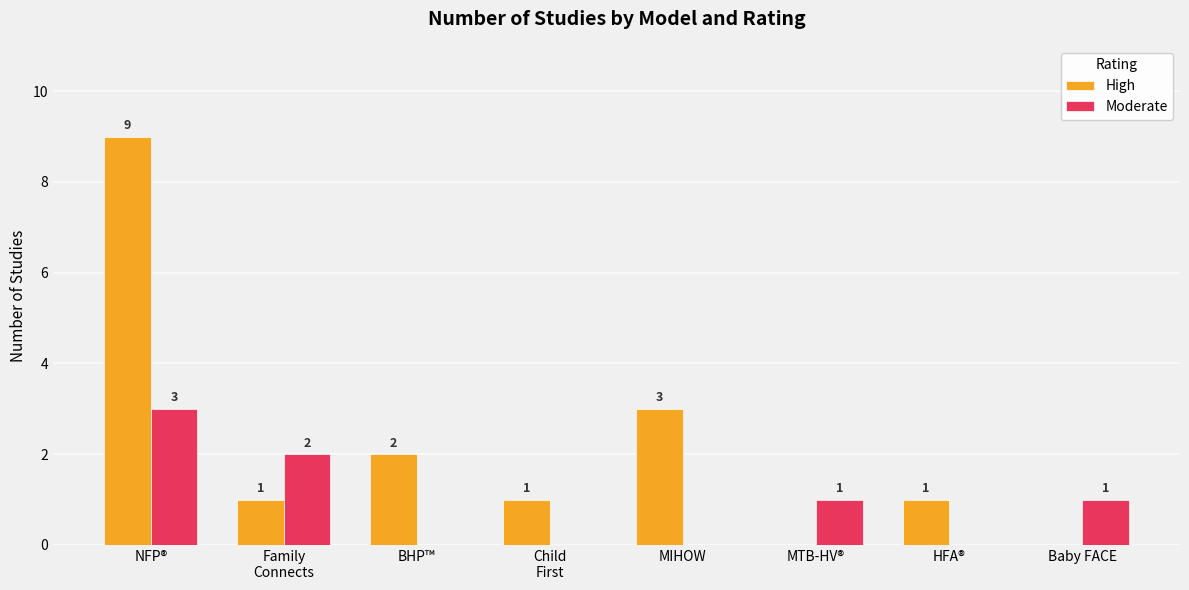

How many groups of bars are there?

8